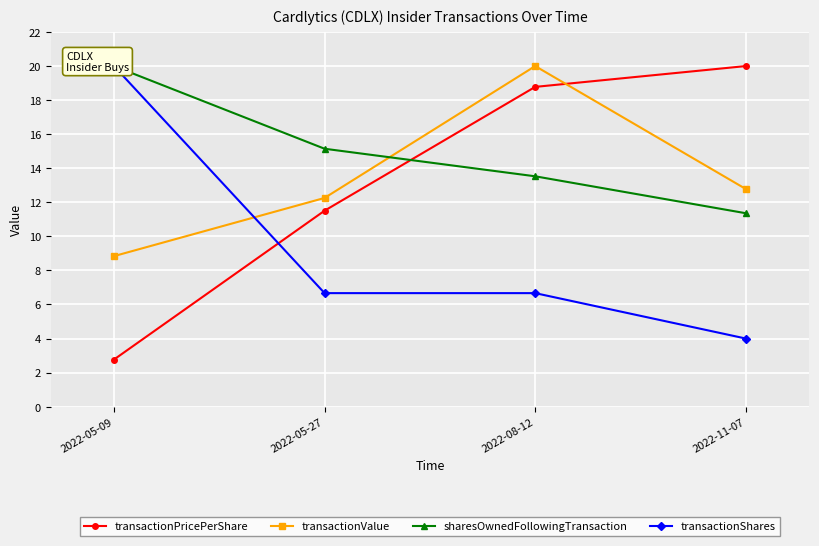

How many lines are shown in the chart?

4